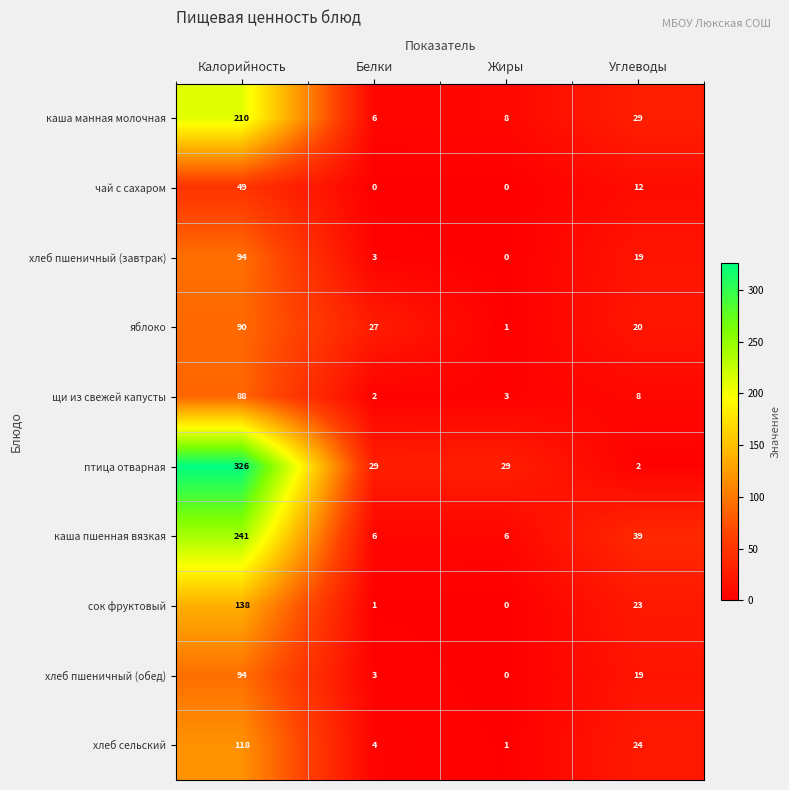

List the labels in order of щи из свежей капусты value, smallest first.

Белки, Жиры, Углеводы, Калорийность